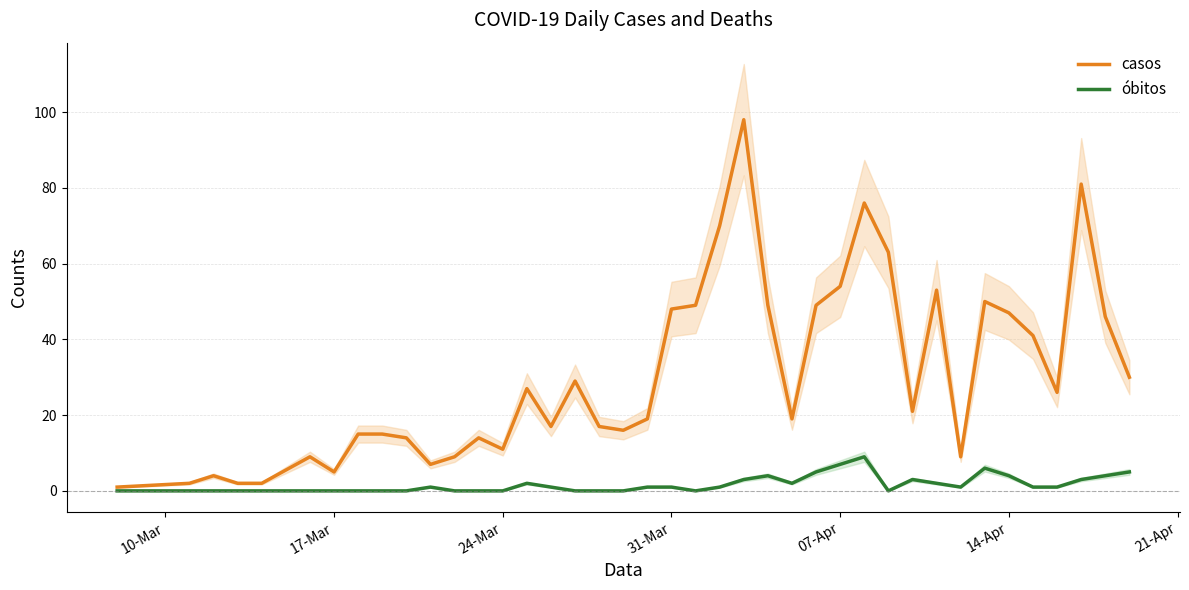

What is the maximum value for casos?

98